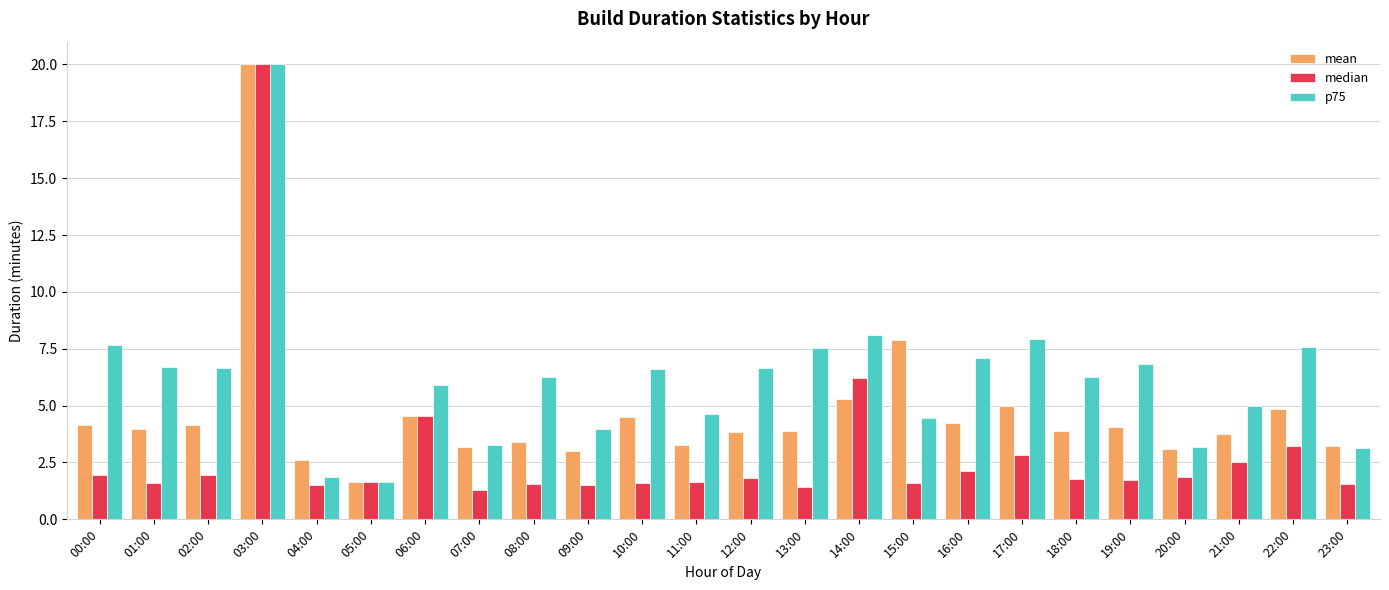

True or false: median has a value of 1.5 at 08:00.

True